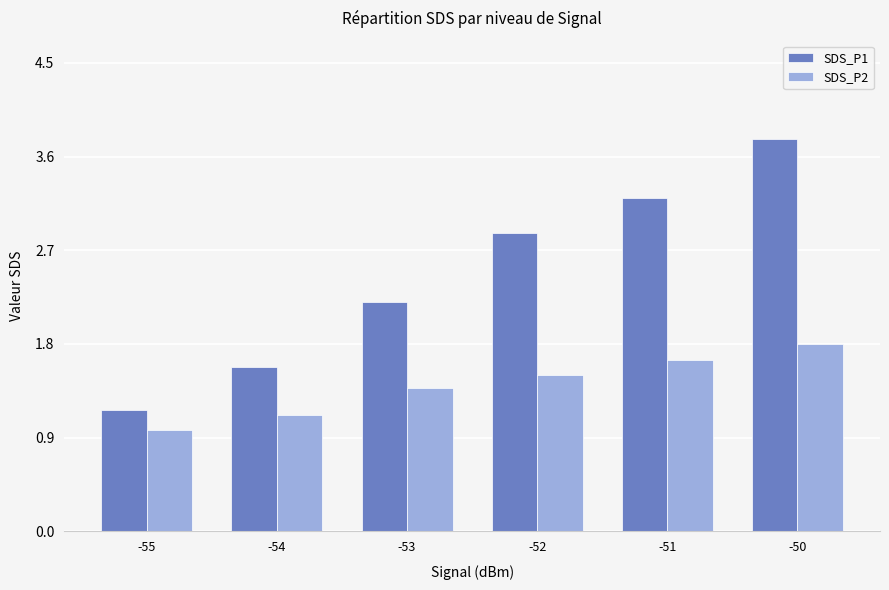

The value of SDS_P1 at -55 is 1.2. True or false?

True